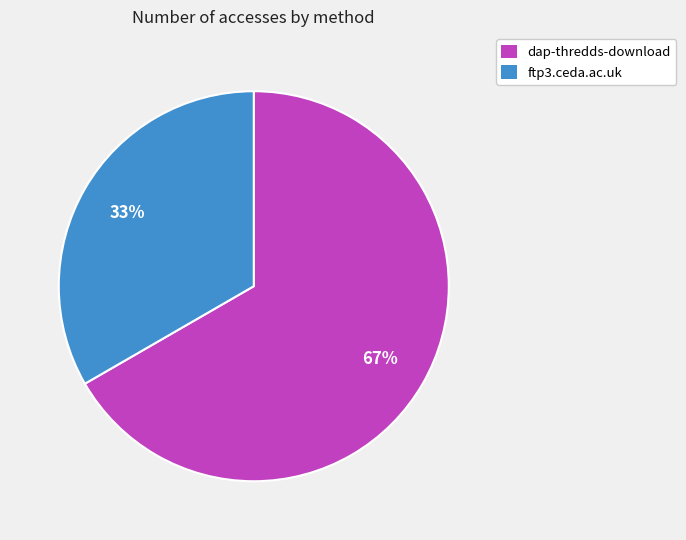

The ftp3.ceda.ac.uk slice represents 24% of the pie. True or false?

False